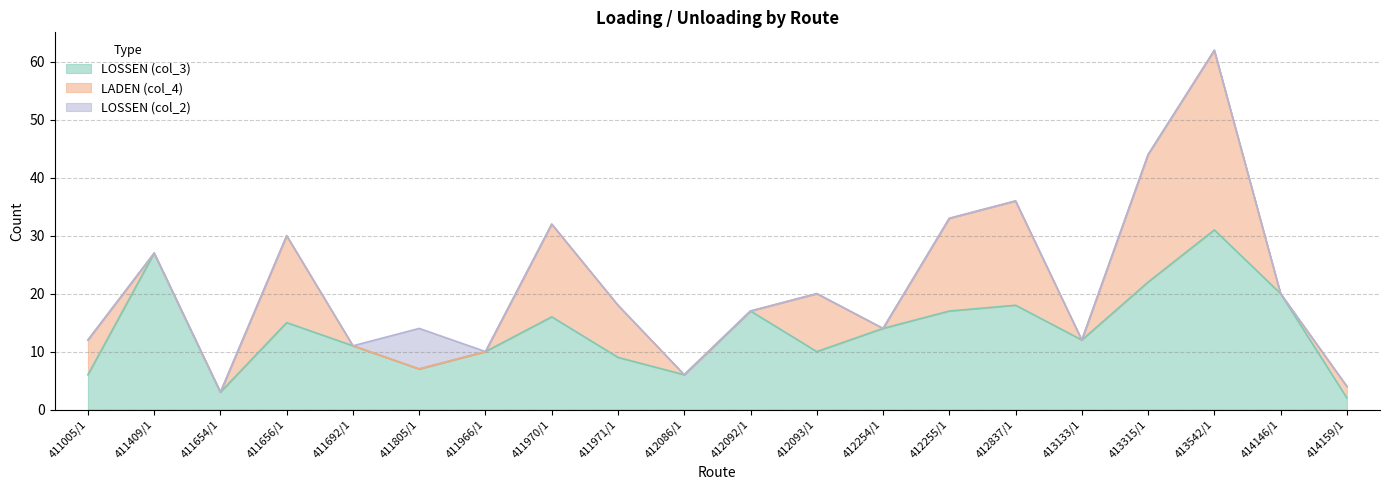

What is the sum of all LOSSEN (col_3) values?

273